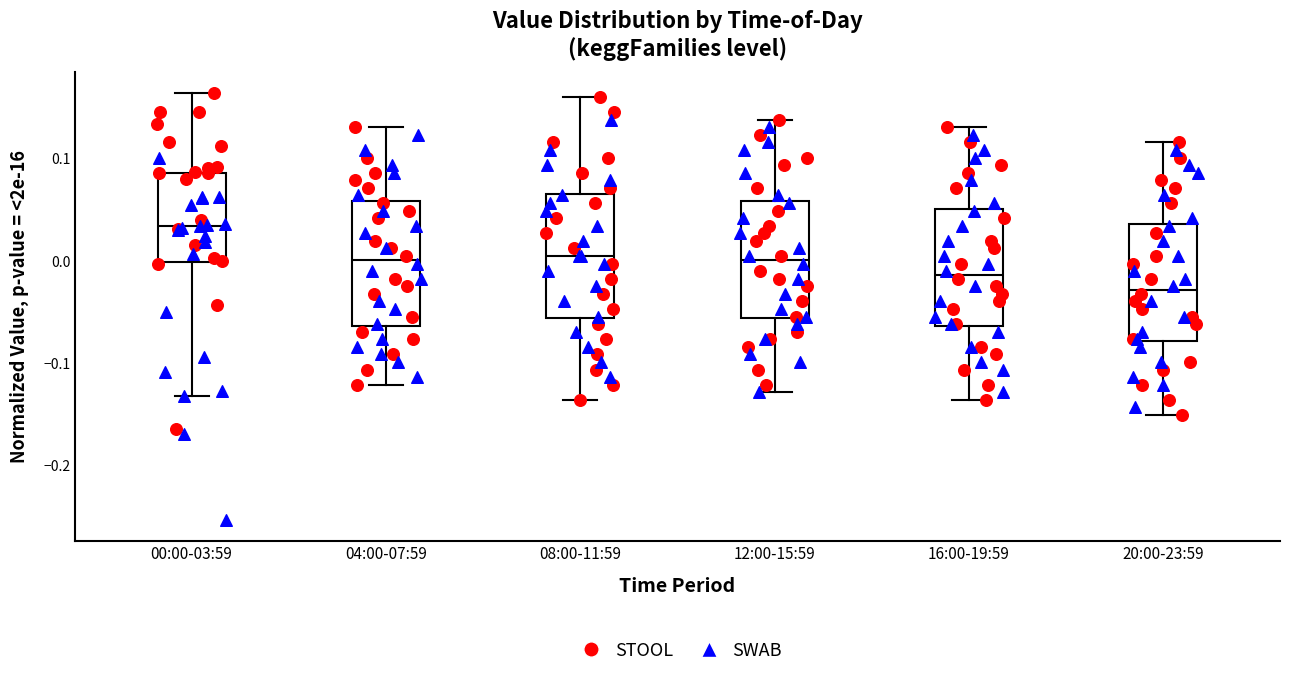

Which box's median line is the highest?

00:00-03:59